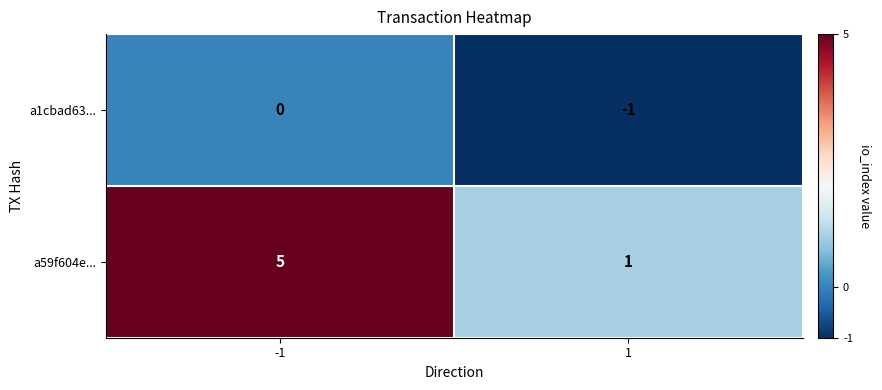

Reading right to left, extract all data points from this chart.

a1cbad63...: 1=-1	-1=0
a59f604e...: 1=1	-1=5